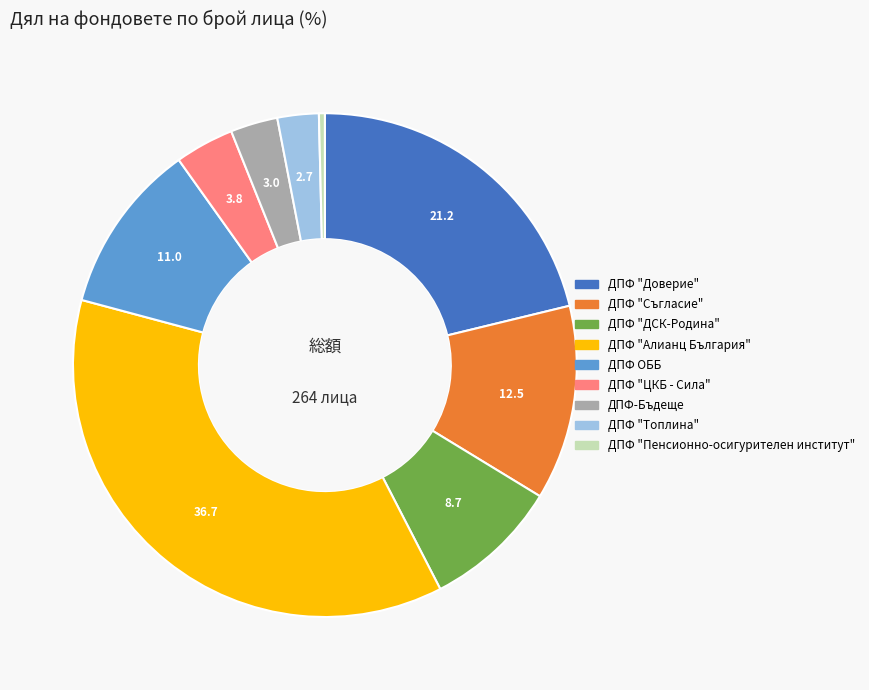

Is there any slice that represents more than half of the pie?

No